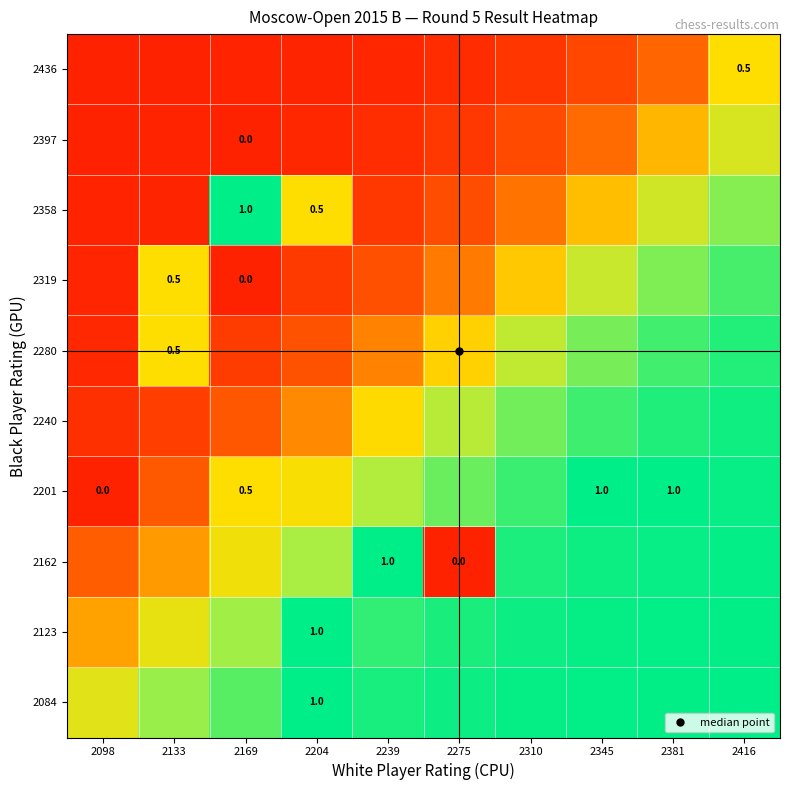

What is the spread (max minus min) of values at 2098?

0.6